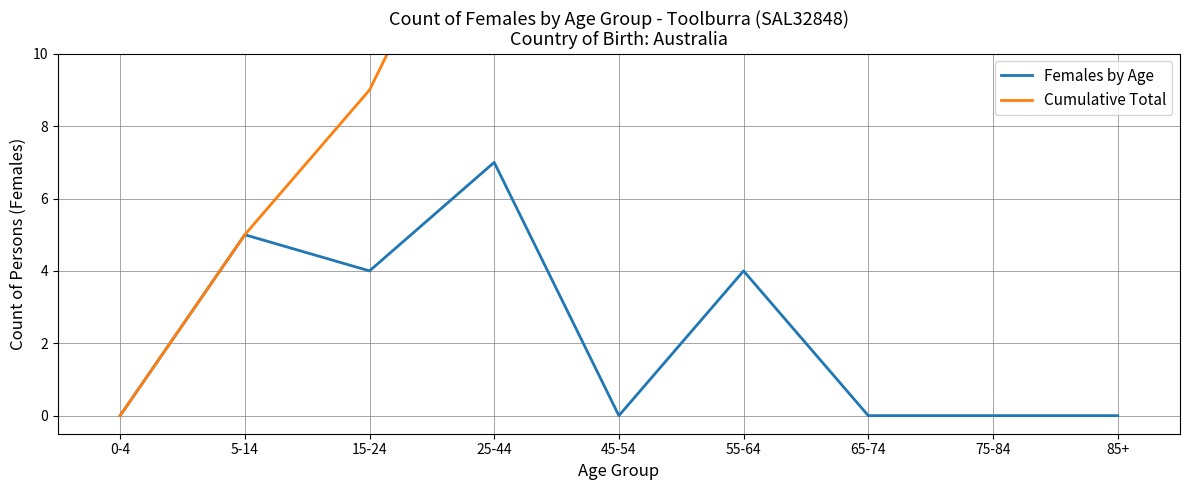

What is the greatest value displayed?

20